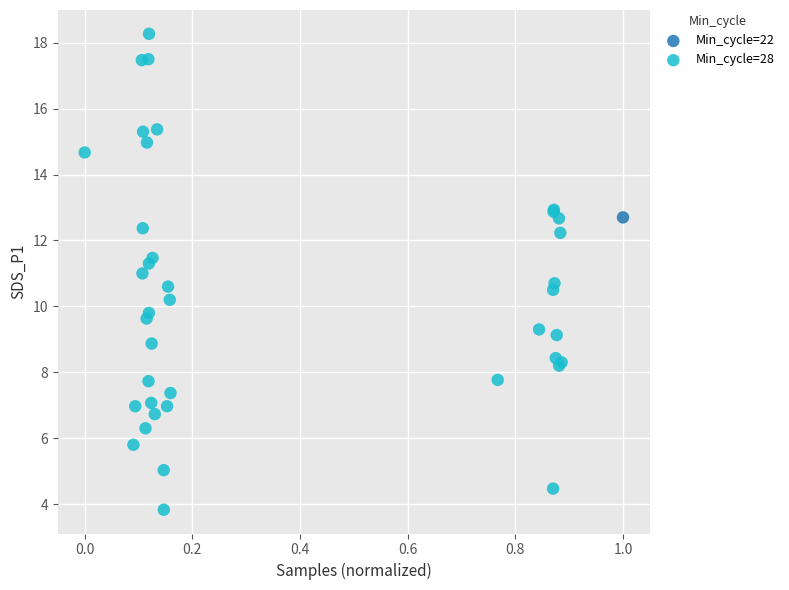

What are all the series names shown in the legend?

Min_cycle=22, Min_cycle=28